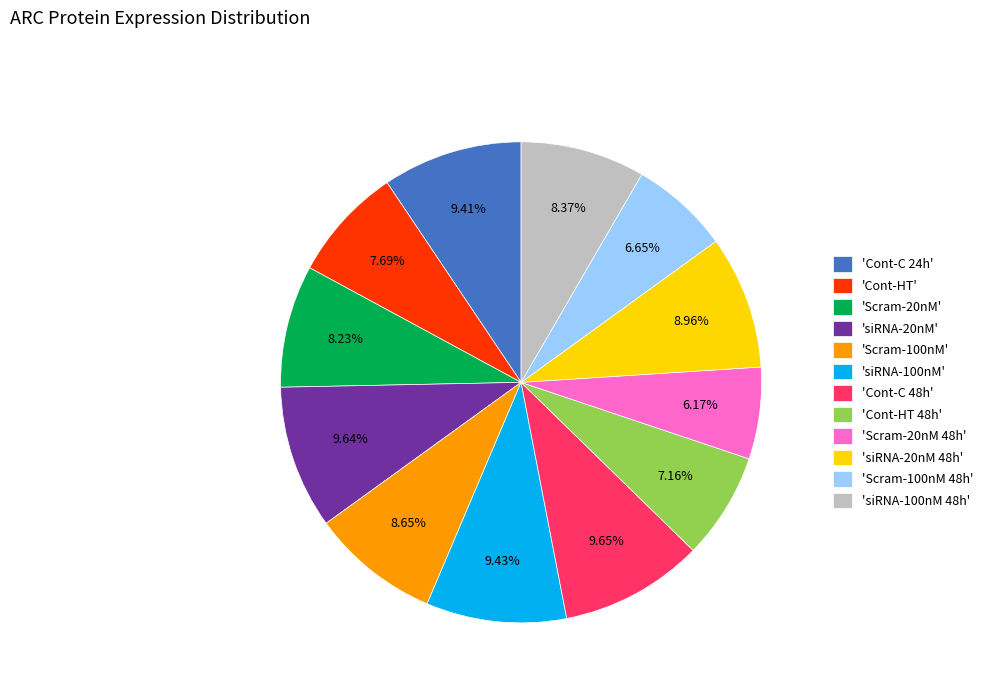

Is there a majority slice in this chart?

No